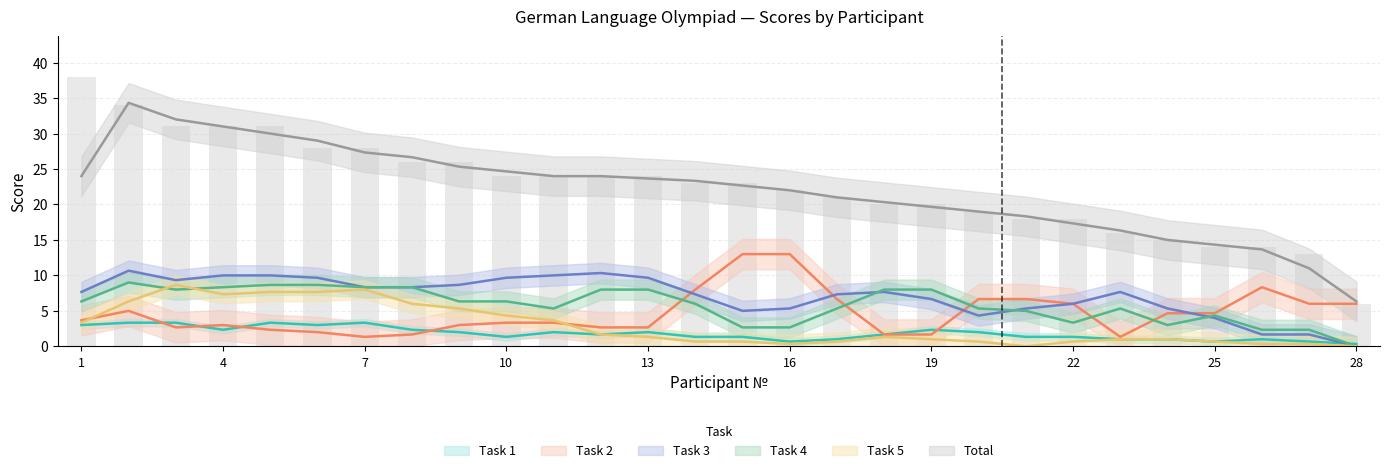

What is the value of the Task 1 bar at the 27th from the left?

1